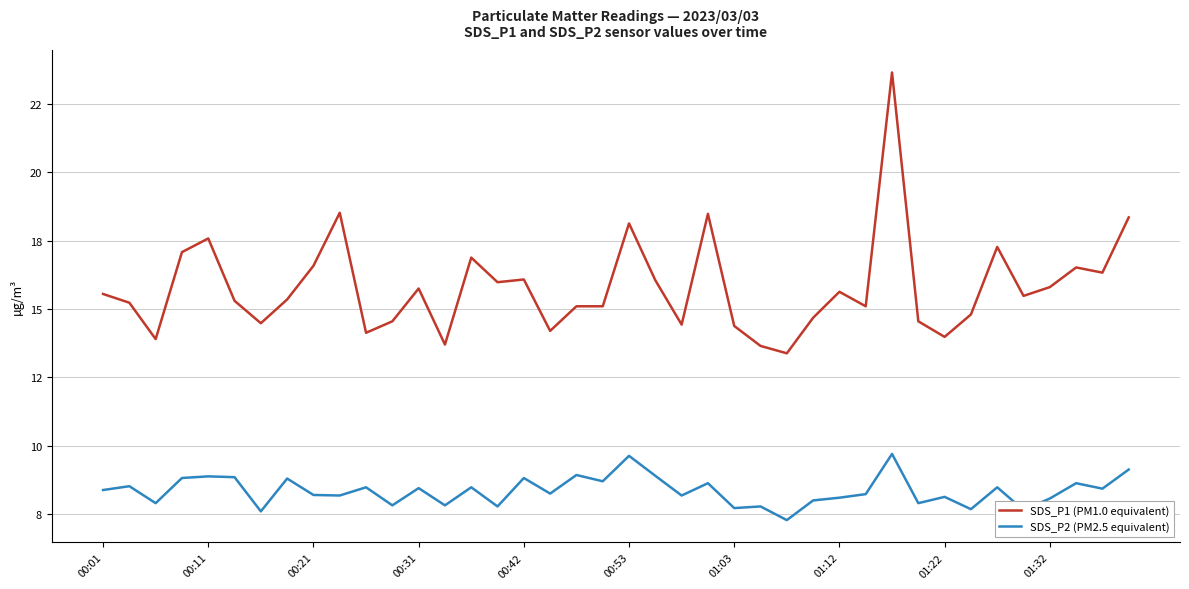

True or false: SDS_P1 (PM1.0 equivalent) and SDS_P2 (PM2.5 equivalent) intersect in this chart.

False